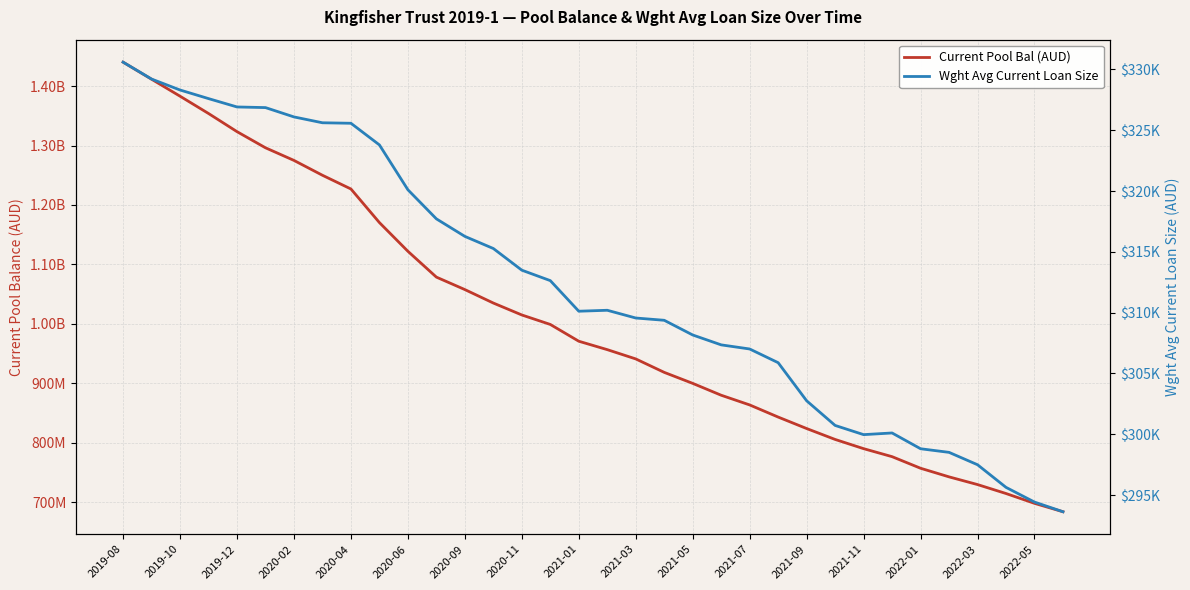

Does the chart display data point markers on the line(s)?

No